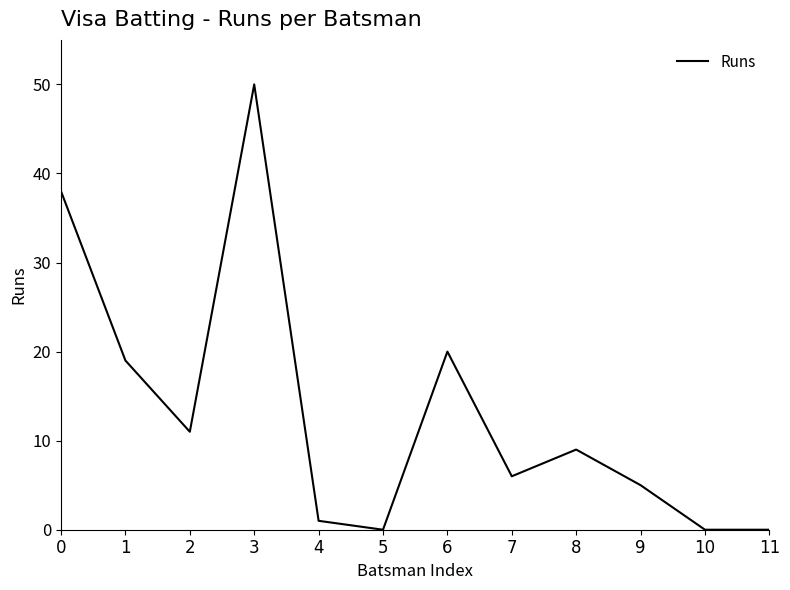

What is the change in value from 7 to 11?

-6